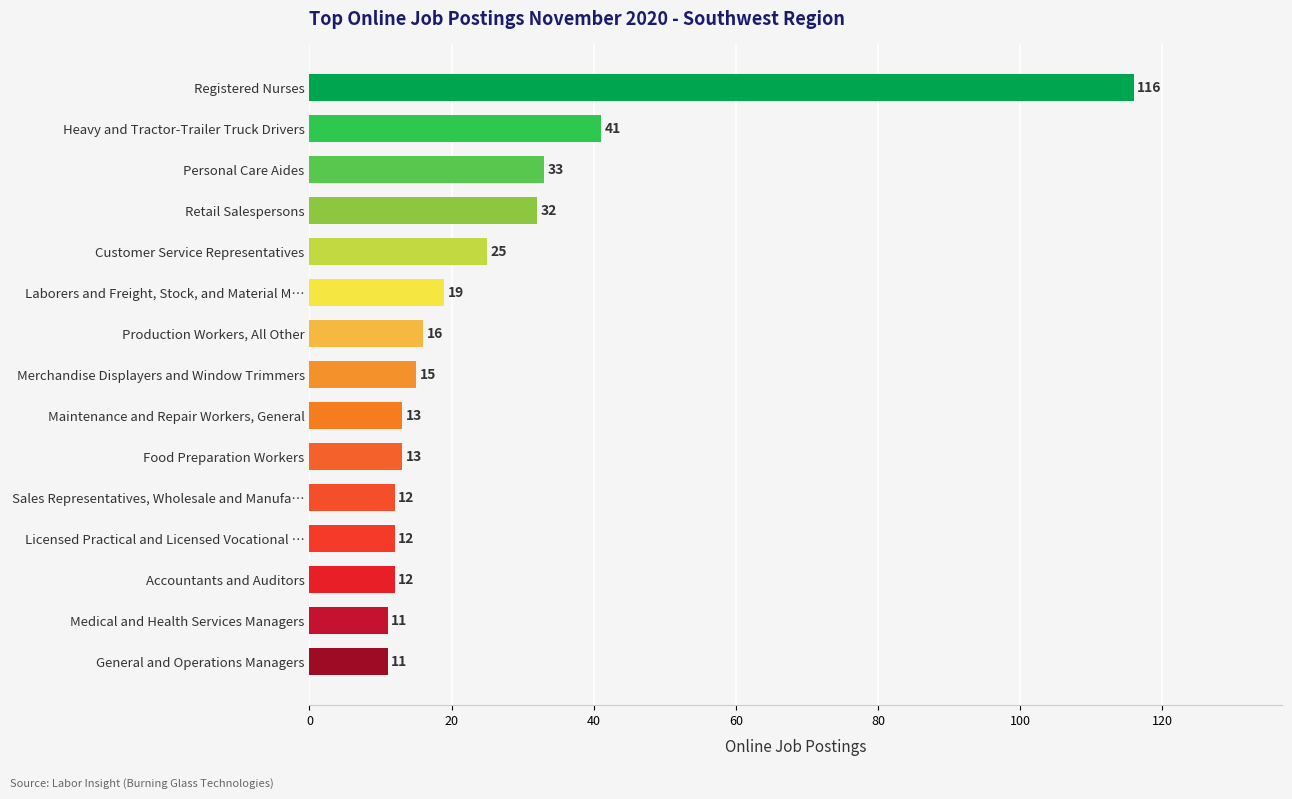

What is the difference between the maximum and second lowest values?

105